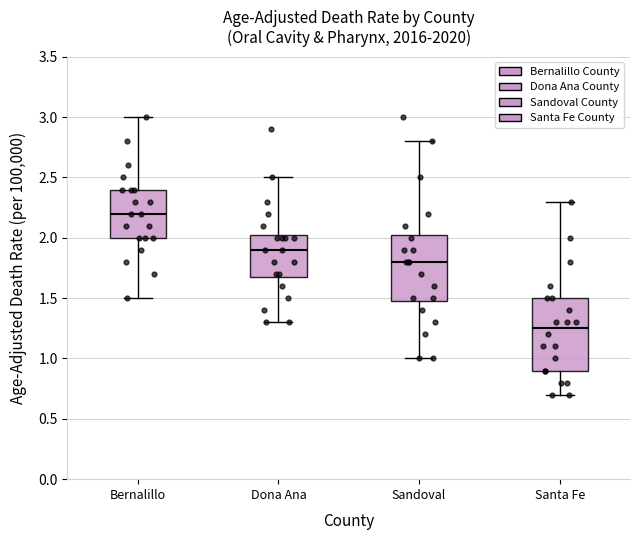

Which box is the tallest, from its lower edge to its upper edge?

Santa Fe